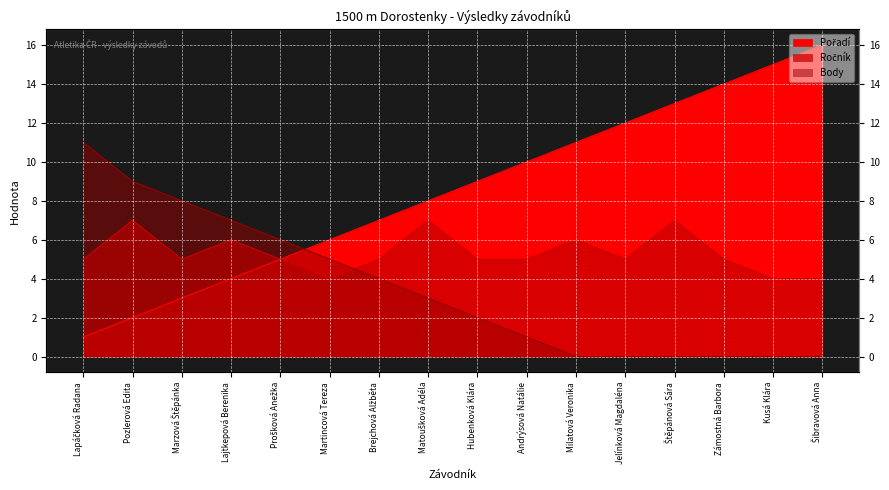

Which has a higher value, Marzová Štěpánka or Brejchová Alžběta?

Brejchová Alžběta